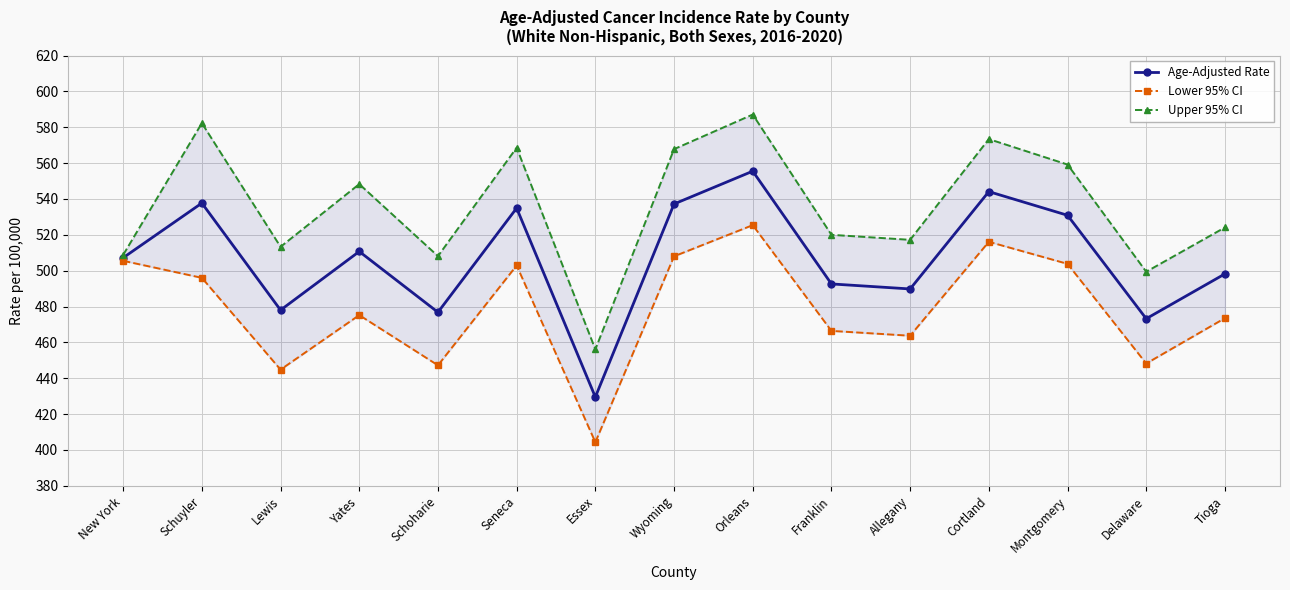

How many categories are shown in the chart?

15